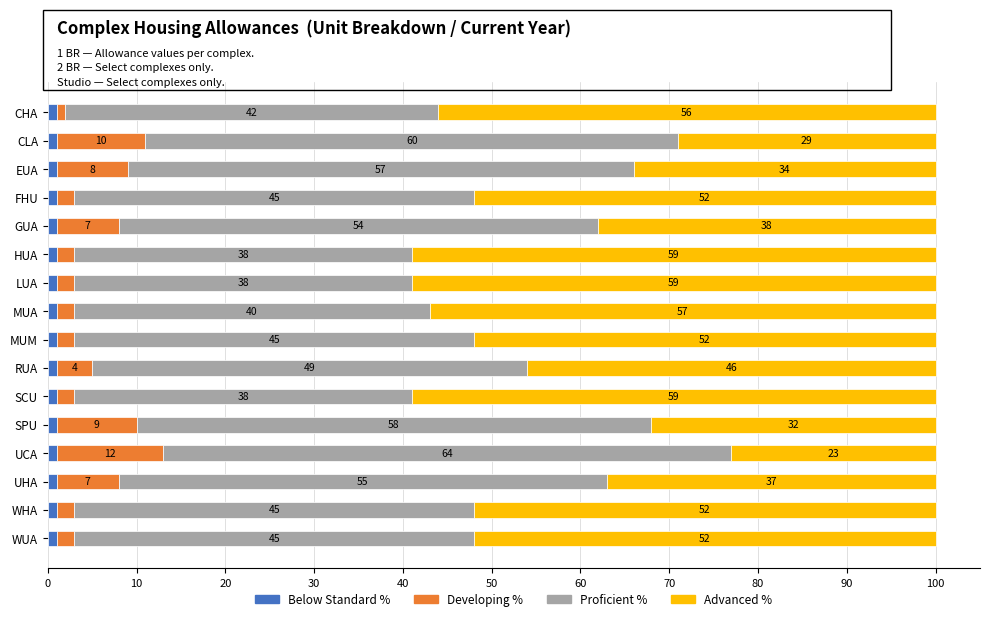

What is the total value across all series at SPU?

100